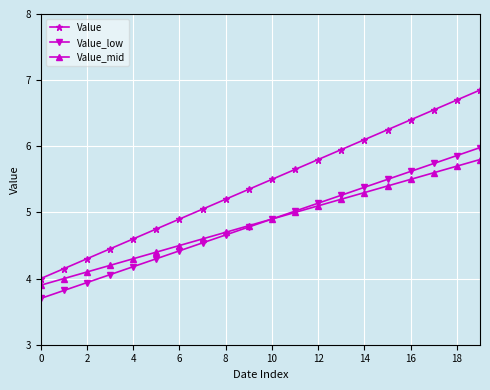

True or false: Value and Value_low cross at least once.

False